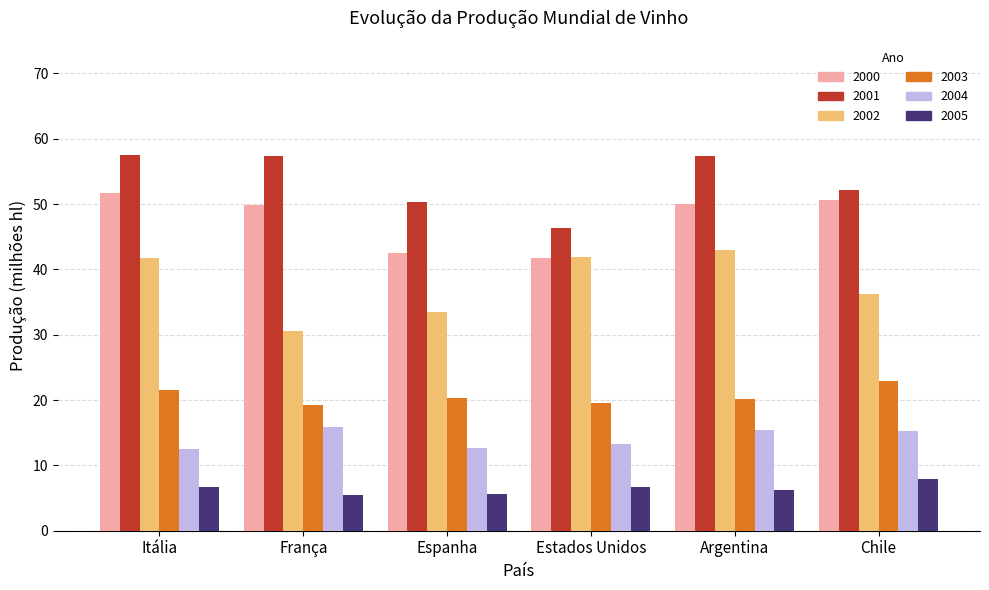

What is the difference between the highest and lowest values at Itália?

50.9